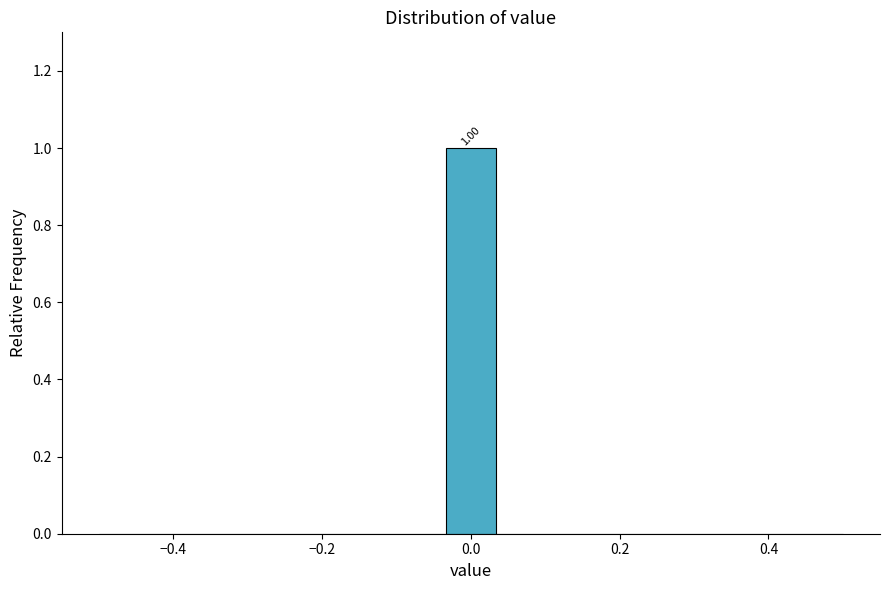

Read against the x-axis, roughly where is the centre of the tallest bar?

0.00